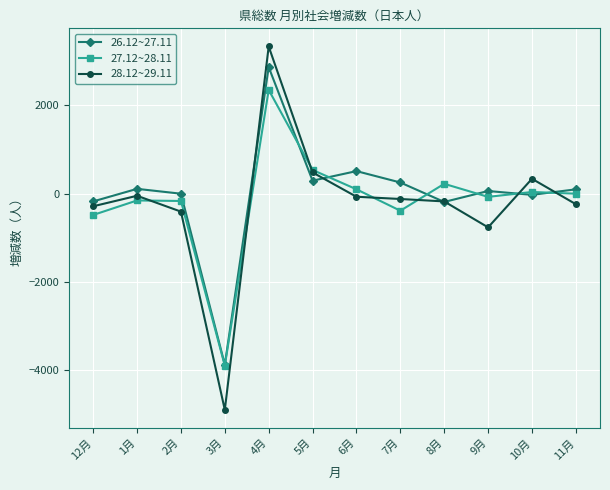

True or false: 28.12~29.11 has more than 0 interior local peaks.

True